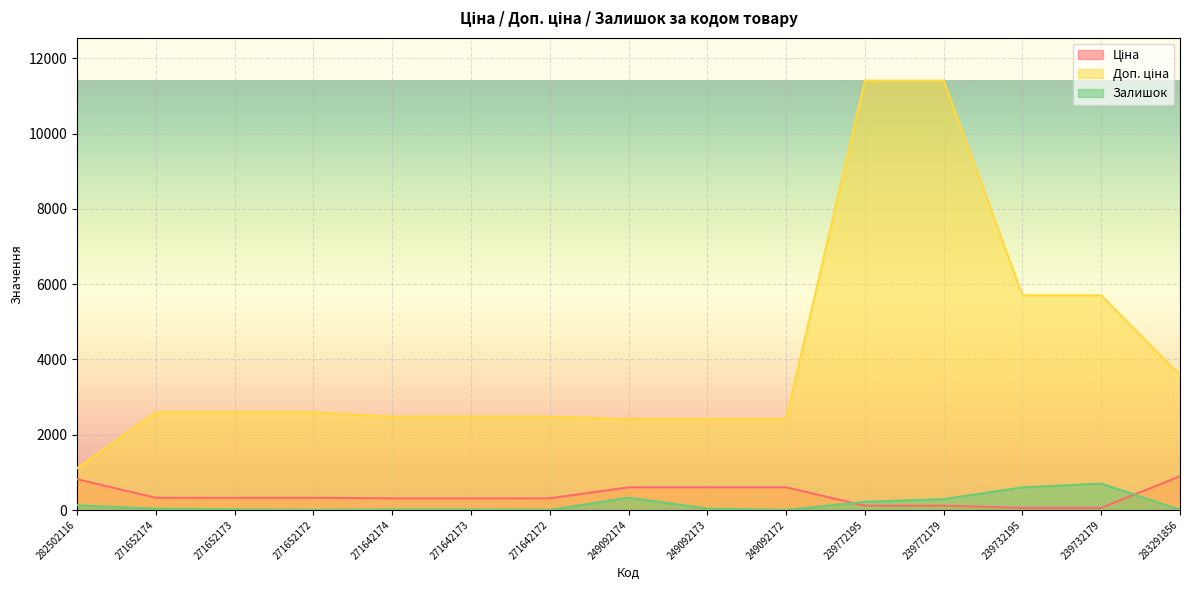

Which series has the largest total across all categories?

Доп. ціна